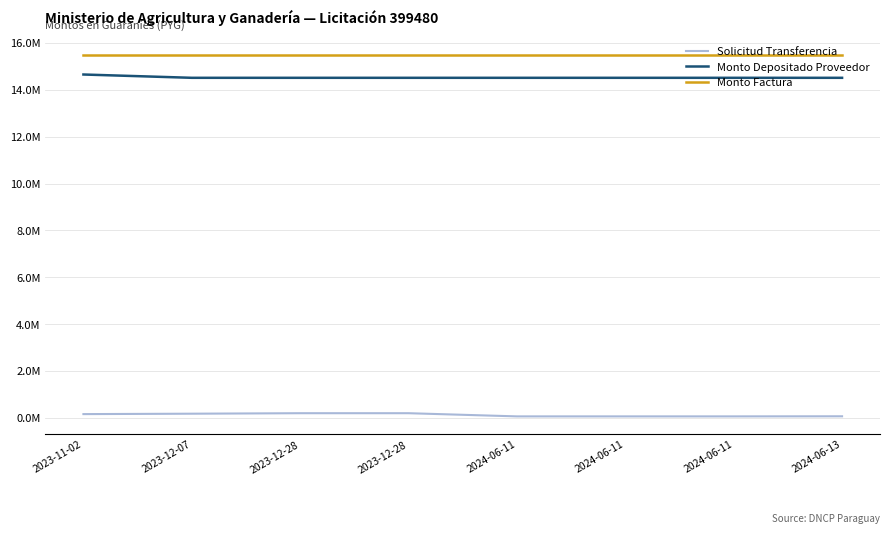

True or false: Monto Factura and Solicitud Transferencia intersect in this chart.

False